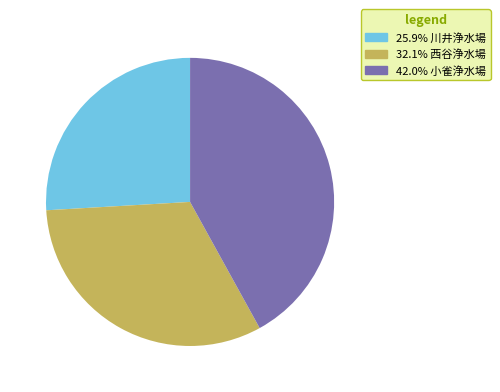

Is there a majority slice in this chart?

No